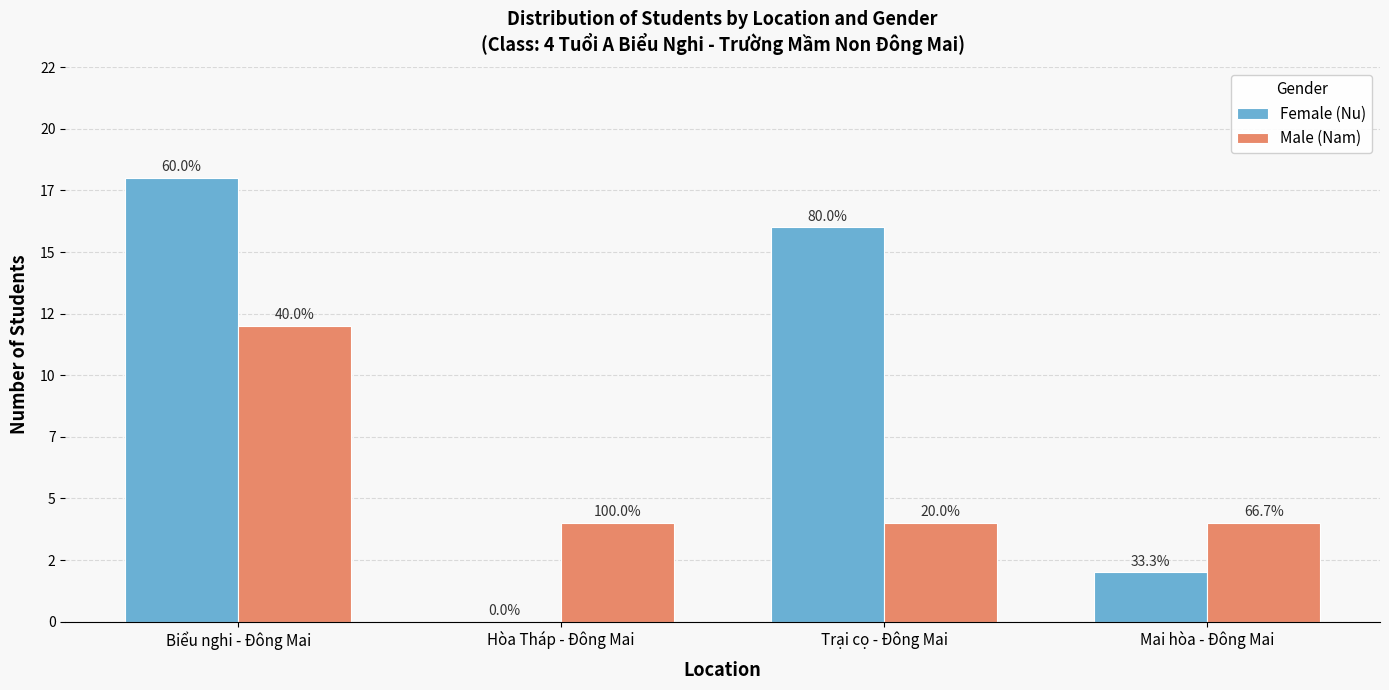

At which label is Female (Nu) closest to 9?

Trại cọ - Đông Mai